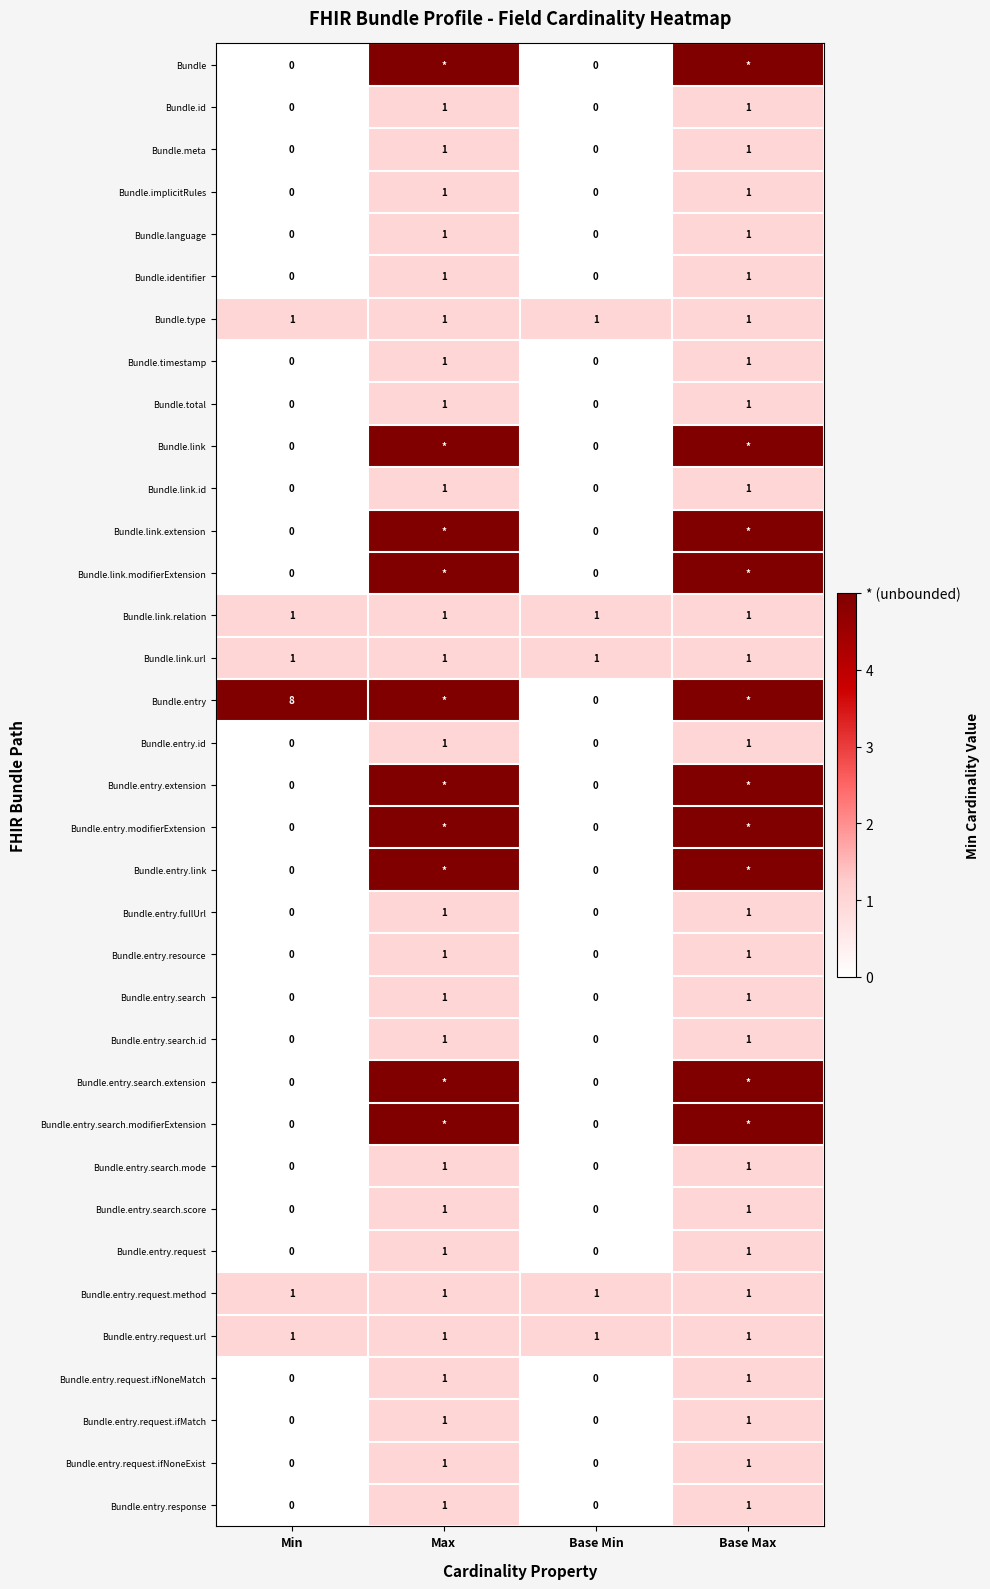

The Bundle.language series shows 0 at Min. True or false?

True